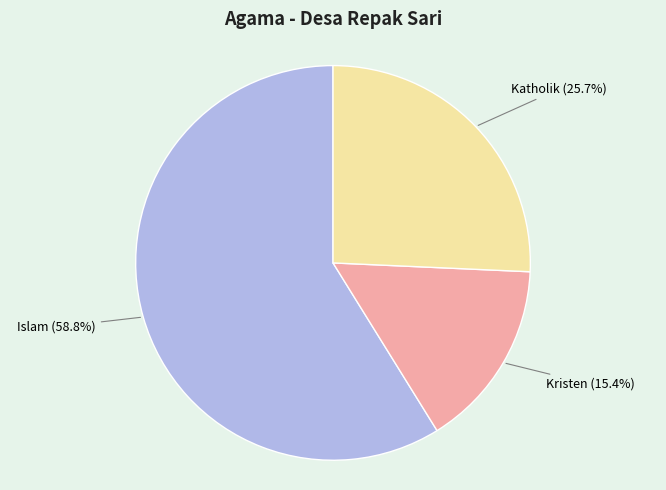

To the nearest percent, what is the difference between the largest and smallest slice percentages?

43%